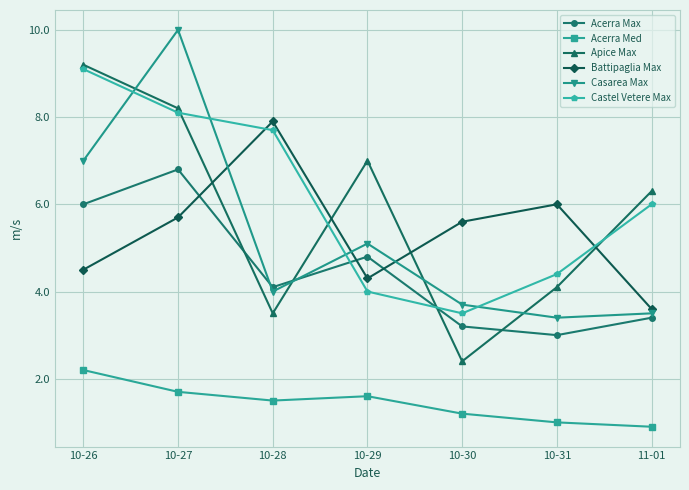

How many data points in Apice Max are above 6?

4